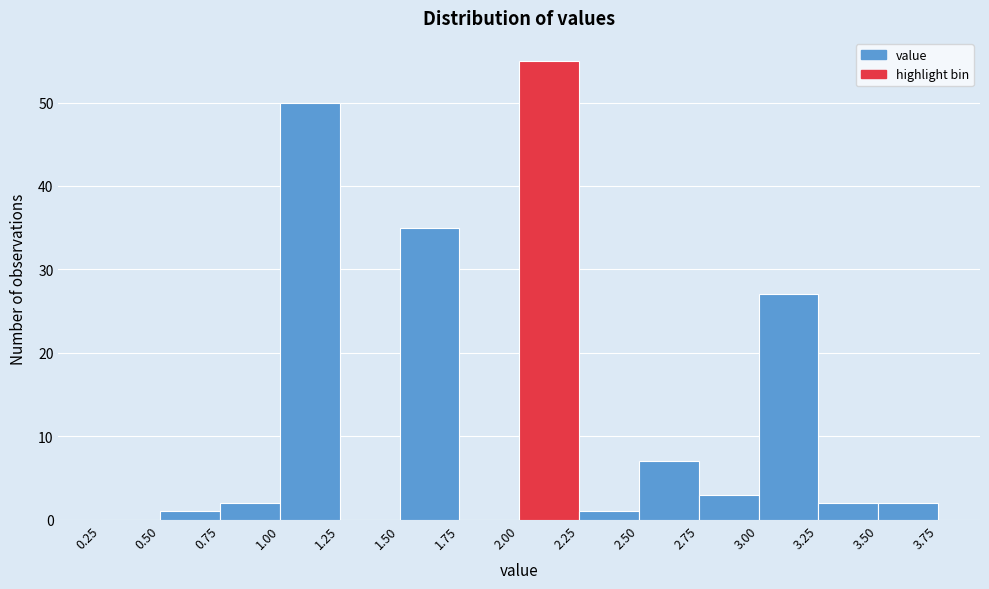

Reading left to right, transcribe this chart: for each bar, give the range it covers on the x-axis and its height. The values are not printed on the chart, so give them approximately, as read against the axis.

0.25 to 0.50: 0
0.50 to 0.75: 1
0.75 to 1.00: 2
1.00 to 1.25: 50
1.25 to 1.50: 0
1.50 to 1.75: 35
1.75 to 2.00: 0
2.00 to 2.25: 55
2.25 to 2.50: 1
2.50 to 2.75: 7
2.75 to 3.00: 3
3.00 to 3.25: 27
3.25 to 3.50: 2
3.50 to 3.75: 2